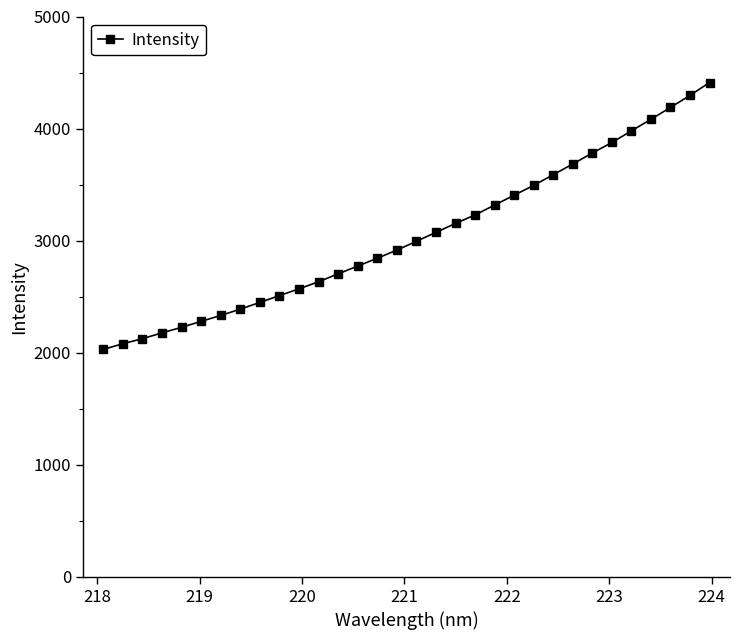

Does the chart have visible grid lines?

No